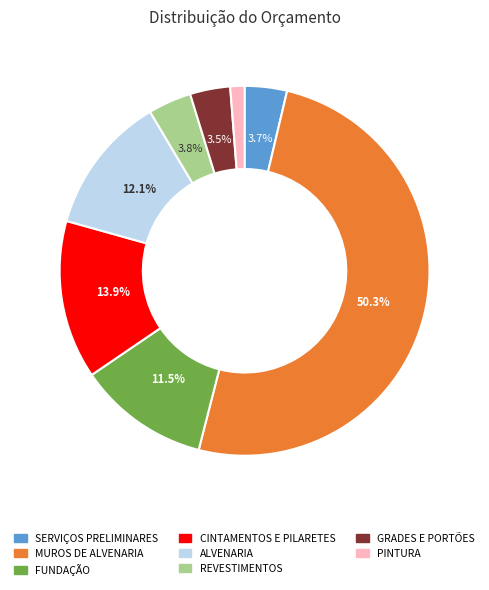

Which has a higher value, GRADES E PORTÕES or MUROS DE ALVENARIA?

MUROS DE ALVENARIA